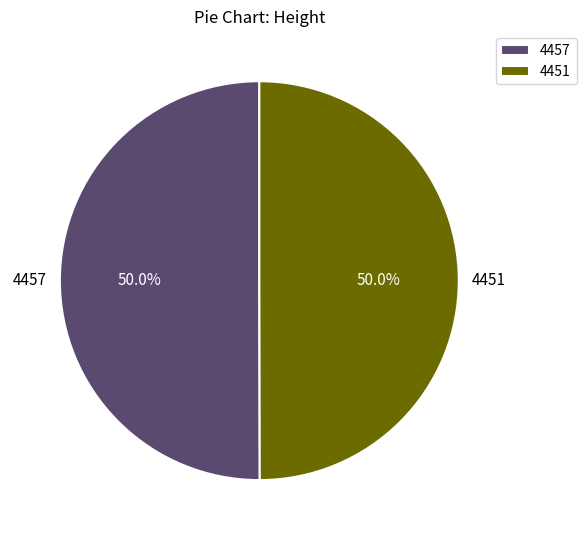

Approximately how many times larger is the value at 4451 compared to 4457?

1.0